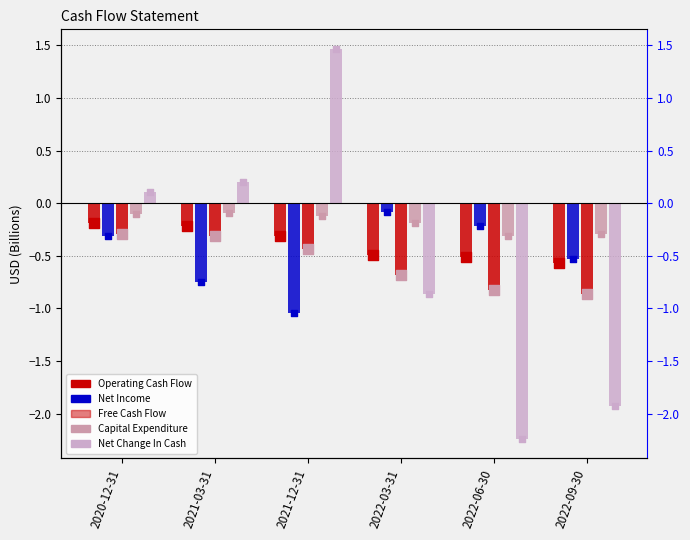

Which series has the largest Y range (max minus min)?

Net Change In Cash